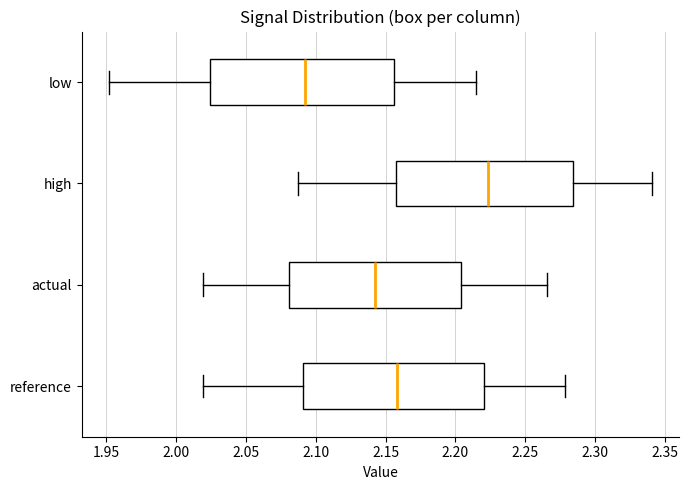

Reading bottom to top, transcribe this box plot: for each box, give where its median line is, the range the box spans, and where its two whiskers end, as read against the x-axis. The values are not printed on the chart, so give them approximately, as read against the axis.

reference: median 2.160, box 2.090 to 2.220, whiskers 2.020 to 2.280
actual: median 2.145, box 2.080 to 2.205, whiskers 2.020 to 2.265
high: median 2.225, box 2.155 to 2.285, whiskers 2.085 to 2.340
low: median 2.095, box 2.025 to 2.155, whiskers 1.950 to 2.215